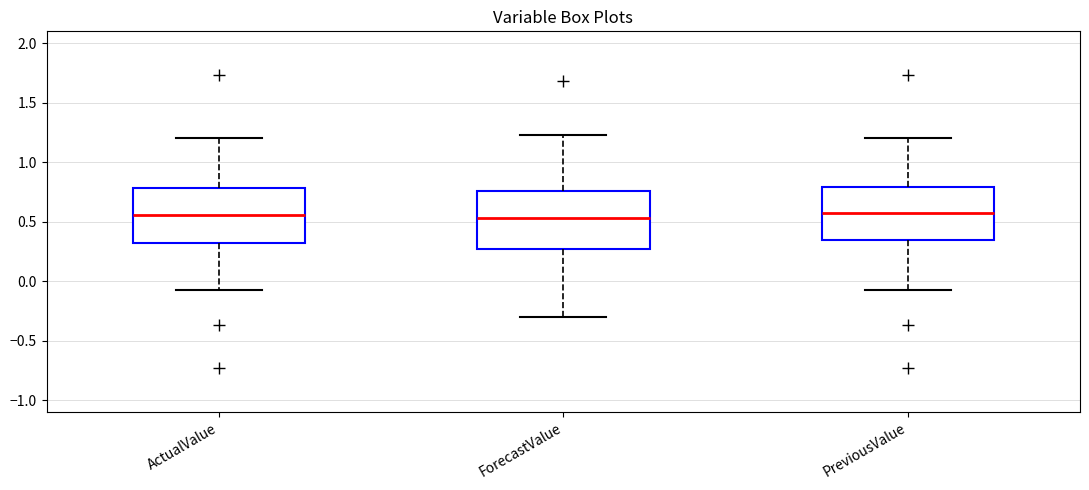

Reading left to right, transcribe this box plot: for each box, give where its median line is, the range the box spans, and where its two whiskers end, as read against the y-axis. The values are not printed on the chart, so give them approximately, as read against the axis.

ActualValue: median 0.55, box 0.35 to 0.80, whiskers -0.05 to 1.20
ForecastValue: median 0.55, box 0.25 to 0.75, whiskers -0.30 to 1.25
PreviousValue: median 0.60, box 0.35 to 0.80, whiskers -0.05 to 1.20